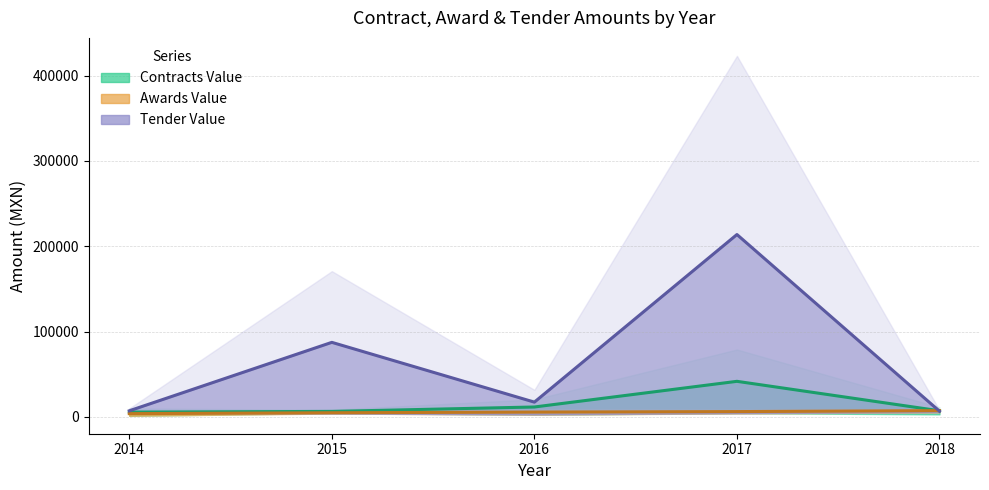

At which label is Tender Value closest to 110293?

2015